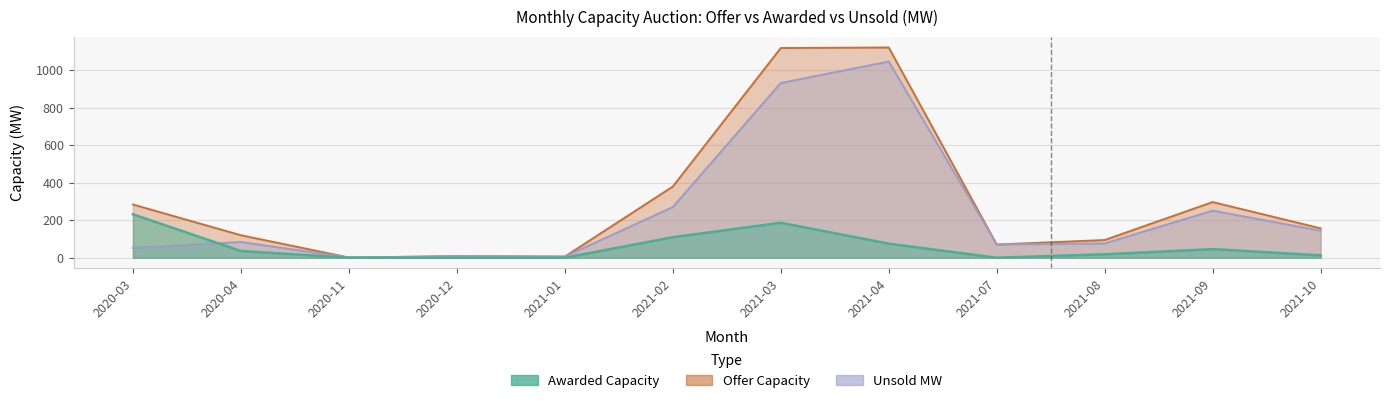

What are all the series names shown in the legend?

Awarded Capacity, Offer Capacity, Unsold MW